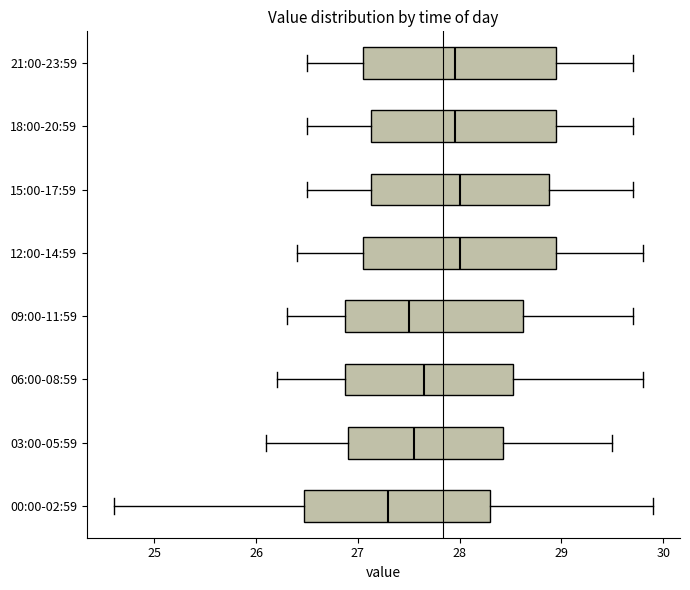

Reading bottom to top, read every box against the x-axis: the position of its median line, the range the box covers, and the ends of its whiskers. The values are not printed on the chart, so give them approximately, as read against the axis.

00:00-02:59: median 27.3, box 26.5 to 28.3, whiskers 24.6 to 29.9
03:00-05:59: median 27.6, box 26.9 to 28.4, whiskers 26.1 to 29.5
06:00-08:59: median 27.7, box 26.9 to 28.5, whiskers 26.2 to 29.8
09:00-11:59: median 27.5, box 26.9 to 28.6, whiskers 26.3 to 29.7
12:00-14:59: median 28.0, box 27.1 to 29.0, whiskers 26.4 to 29.8
15:00-17:59: median 28.0, box 27.1 to 28.9, whiskers 26.5 to 29.7
18:00-20:59: median 28.0, box 27.1 to 29.0, whiskers 26.5 to 29.7
21:00-23:59: median 28.0, box 27.1 to 29.0, whiskers 26.5 to 29.7